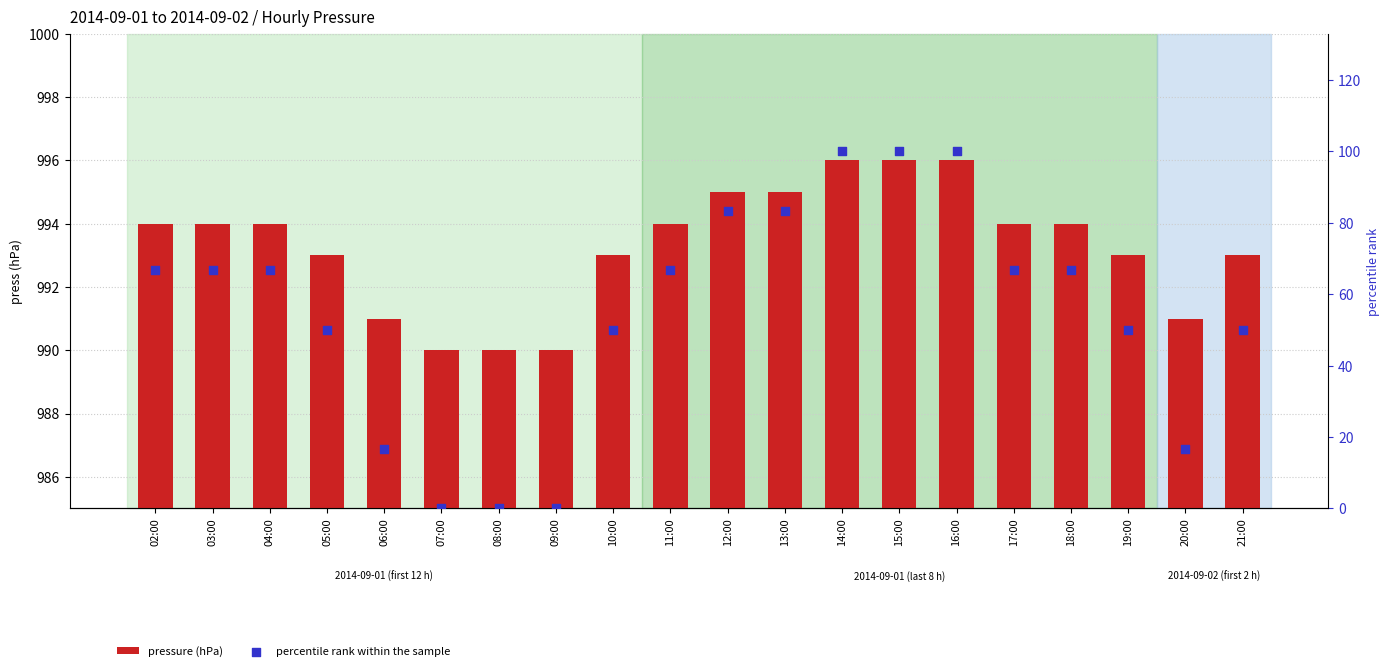

Which series has the largest Y range (max minus min)?

percentile rank within the sample